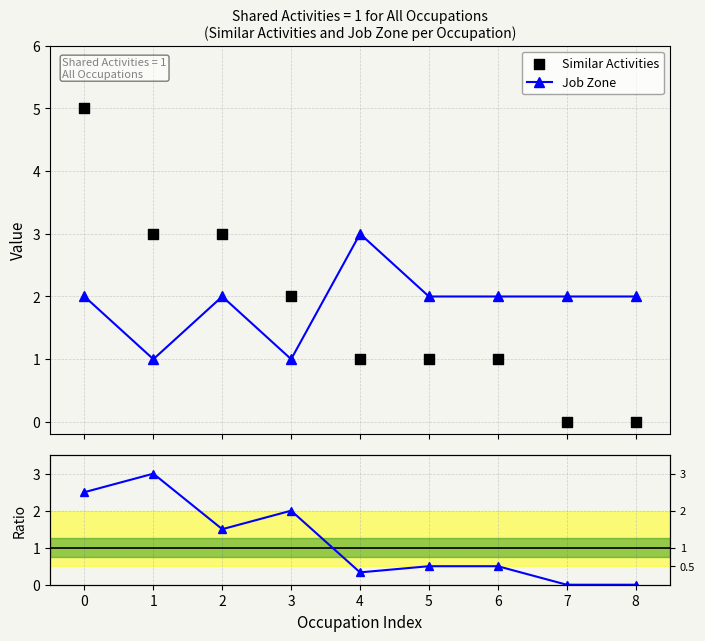

What is the value of the Job Zone point at the 6th from the left?

2